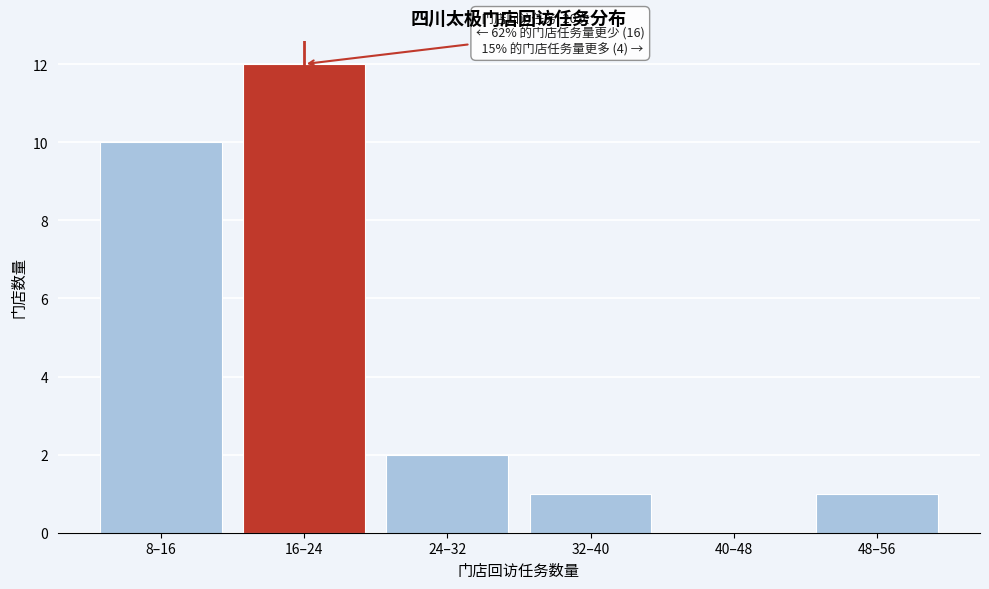

Reading left to right, extract all data points from this chart.

8–16=10	16–24=12	24–32=2	32–40=1	40–48=0	48–56=1